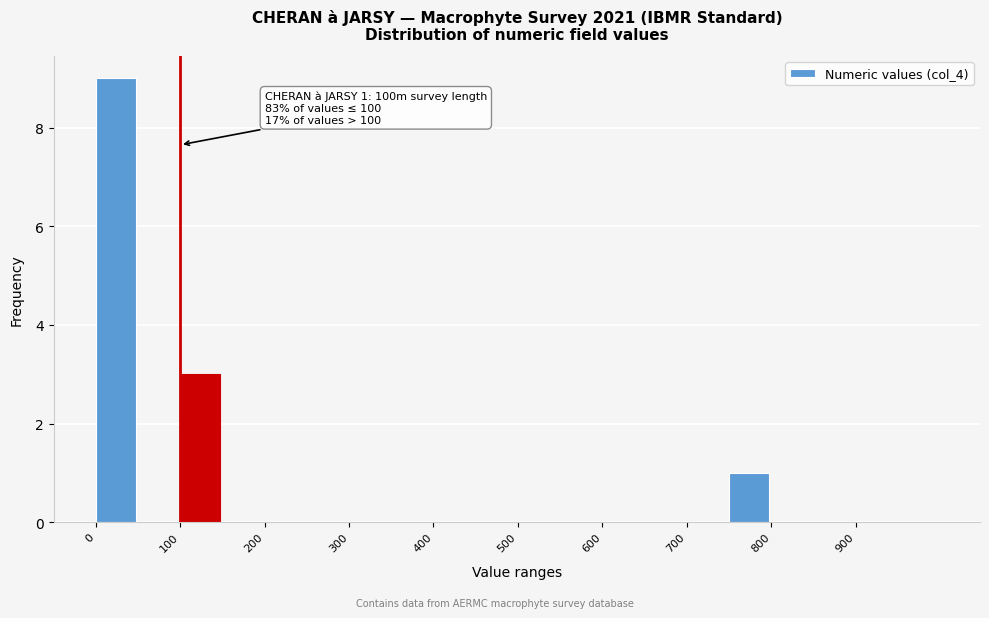

Over which range of the x-axis is the bar tallest?

0 to 50